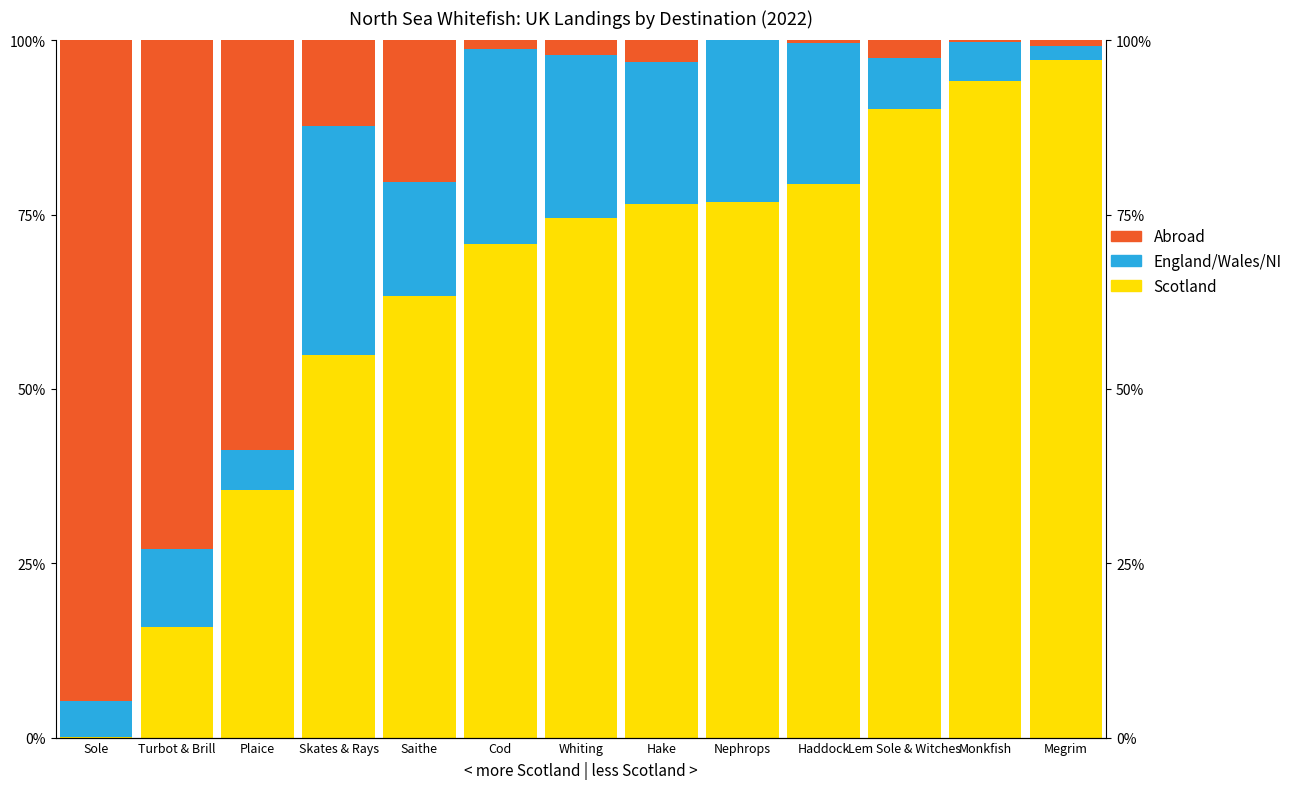

Rank the series by their maximum value, from lowest to highest.

2022 England Wales NI, 2022 Abroad, 2022 Scotland